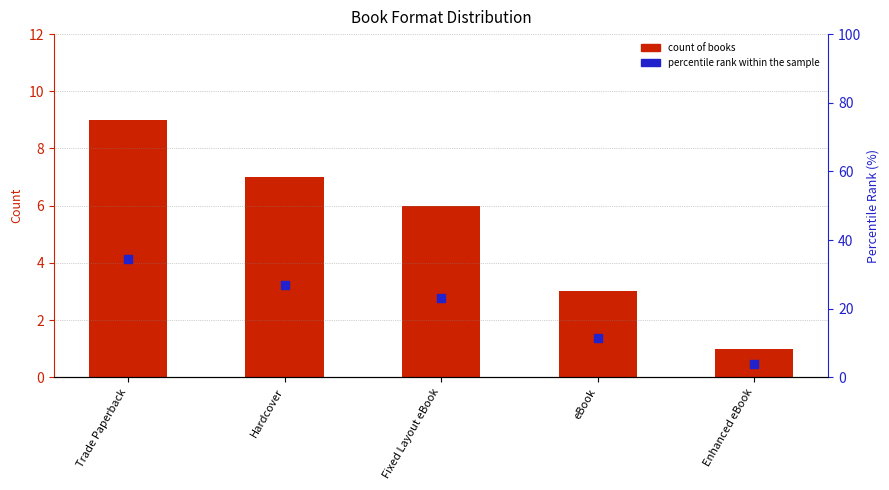

Which series reaches the maximum Y coordinate?

percentile rank within the sample